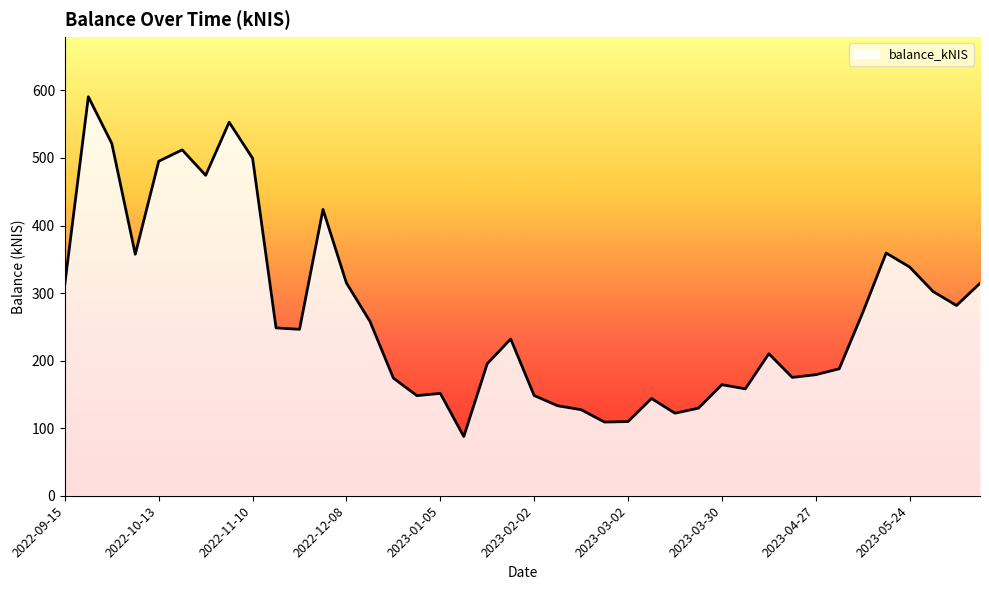

What is the average value?

269.1